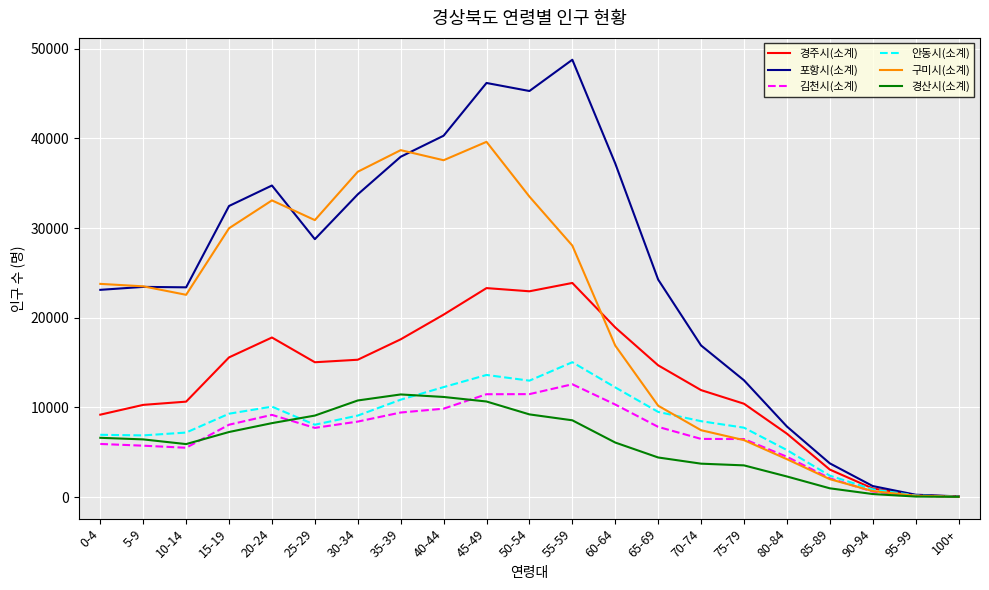

Between 55-59 and 100+, which series saw the biggest shift?

포항시(소계)